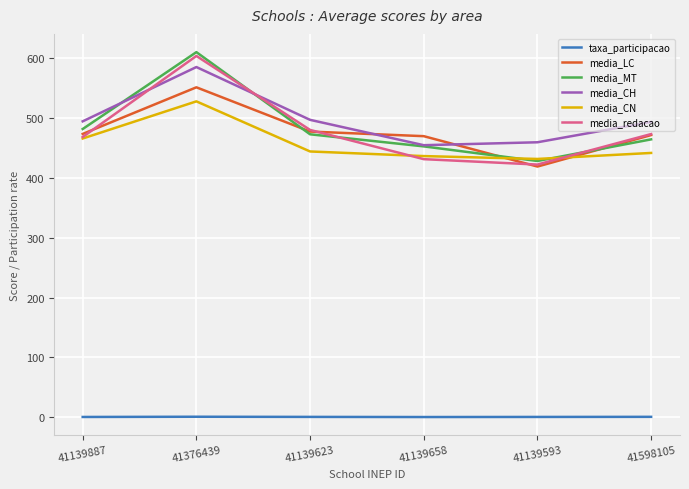

At 41376439, list the series in order from largest to smallest.

media_MT, media_redacao, media_CH, media_LC, media_CN, taxa_participacao